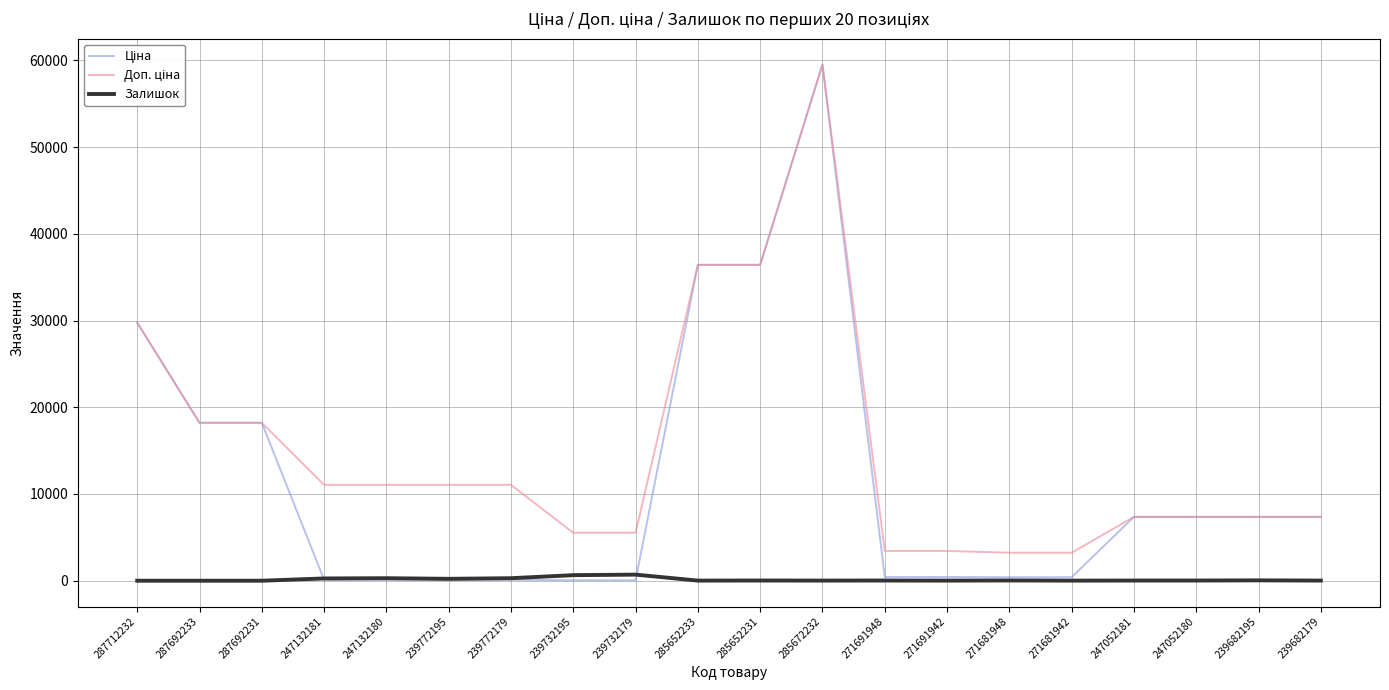

At which category is the sum across all series the highest?

285672232